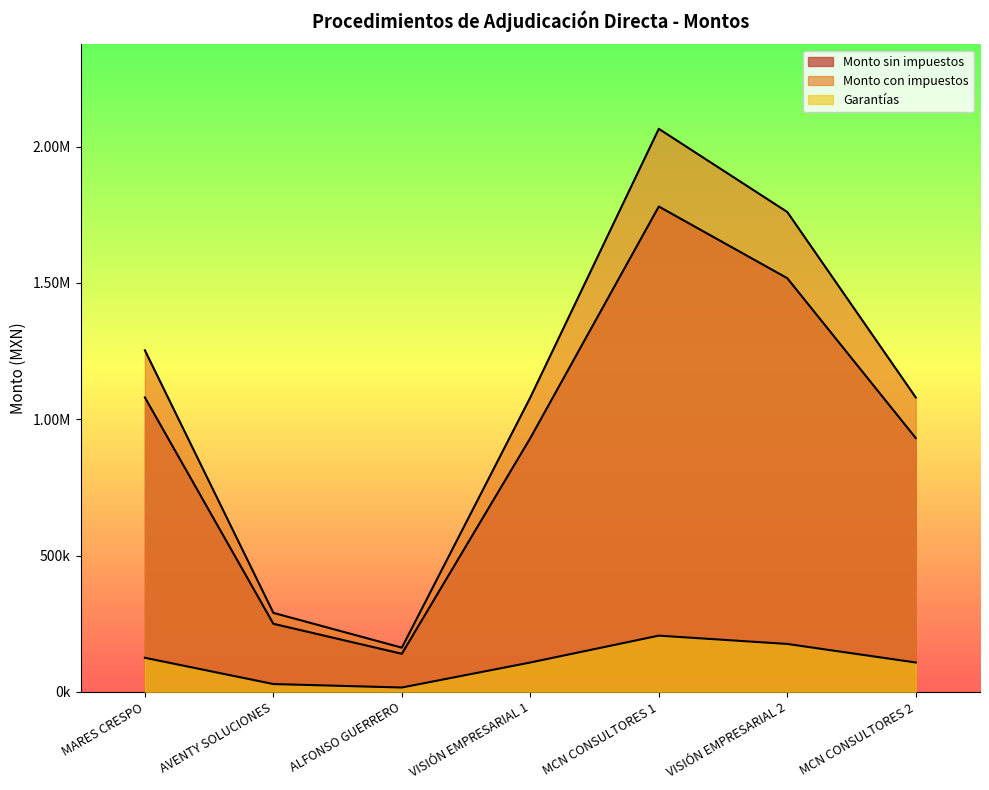

What is the difference between the maximum and minimum values in the Monto sin impuestos series?

1640172.4